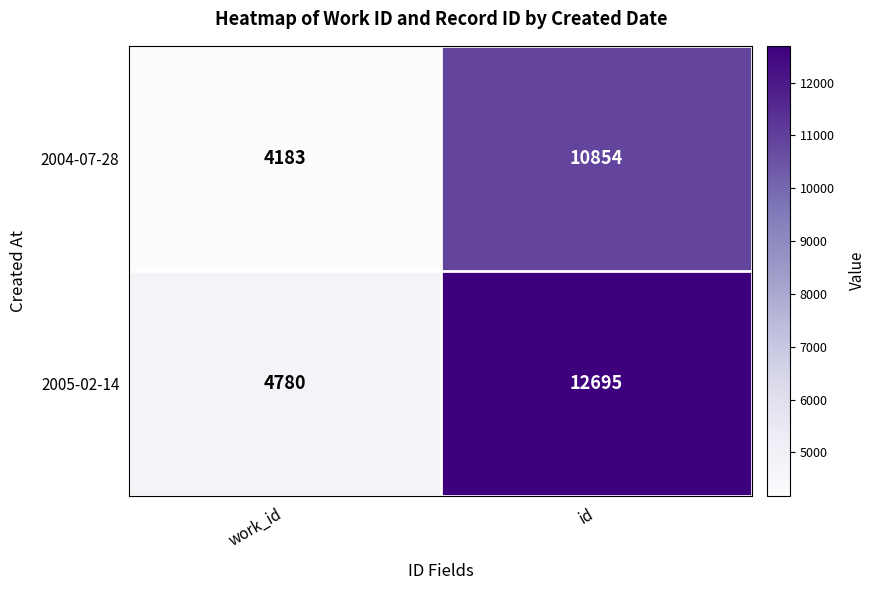

What is the maximum value shown in the chart?

12695